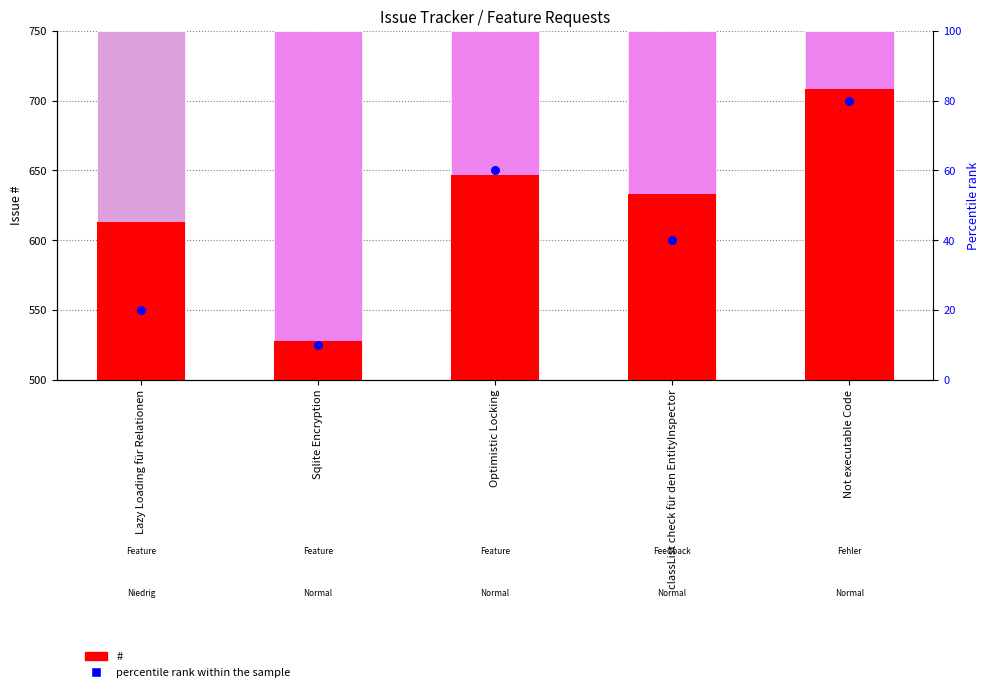

At how many categories does at least one series exceed 410?

5